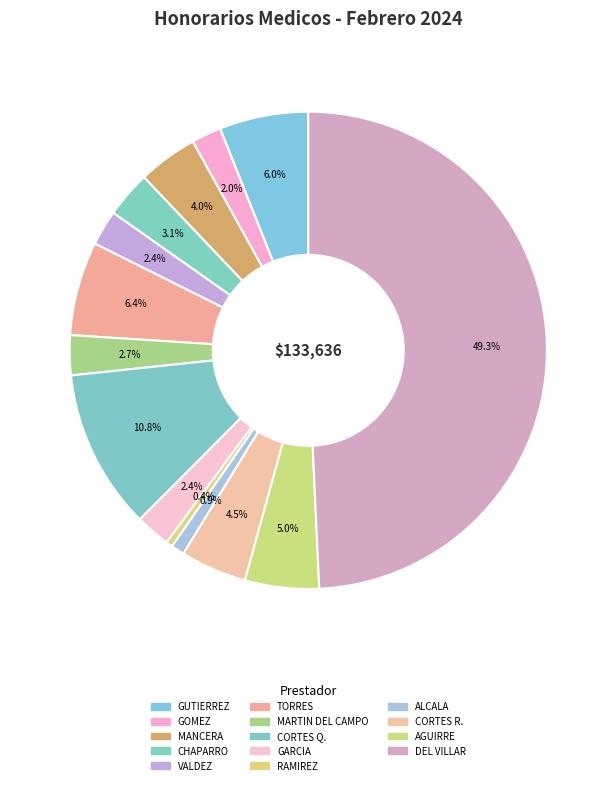

How many segments does this pie chart have?

14